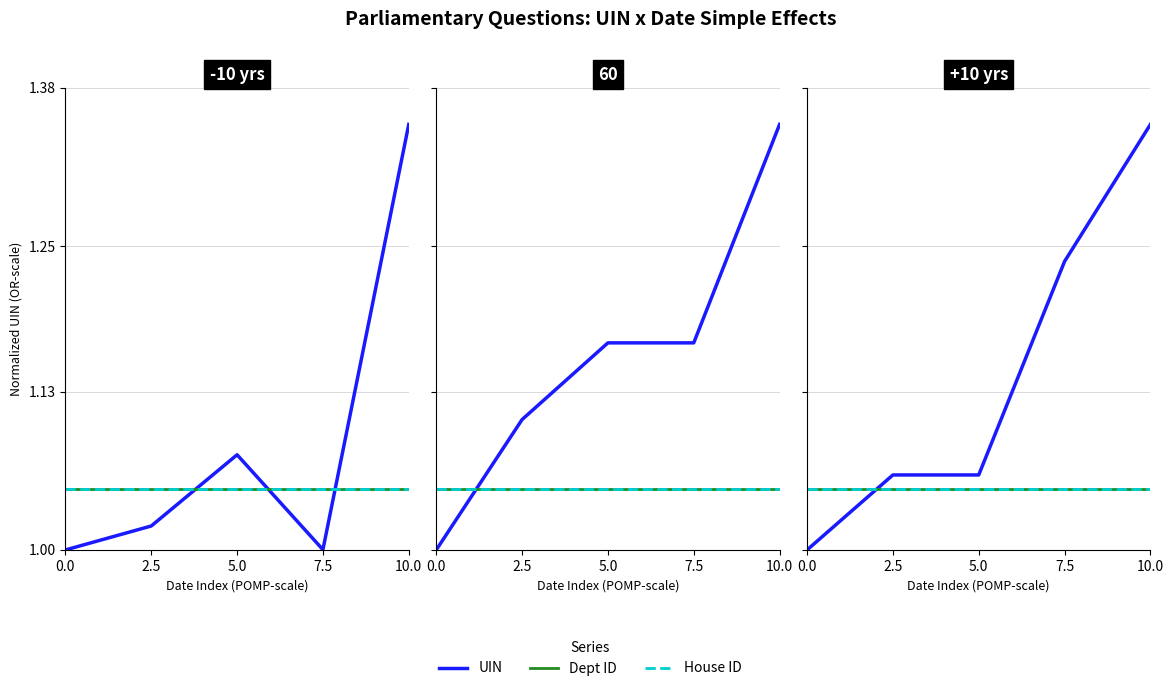

Is it true that UIN equals 1.1 at 5.0?

True